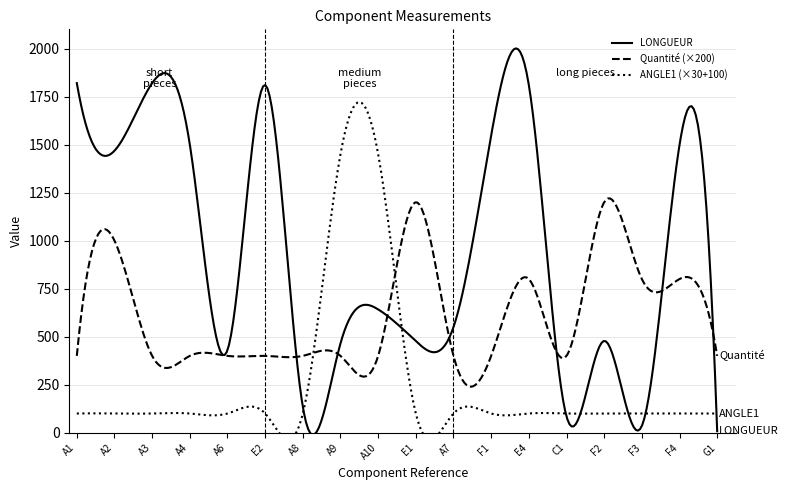

What is the maximum value for LONGUEUR?

2000.7